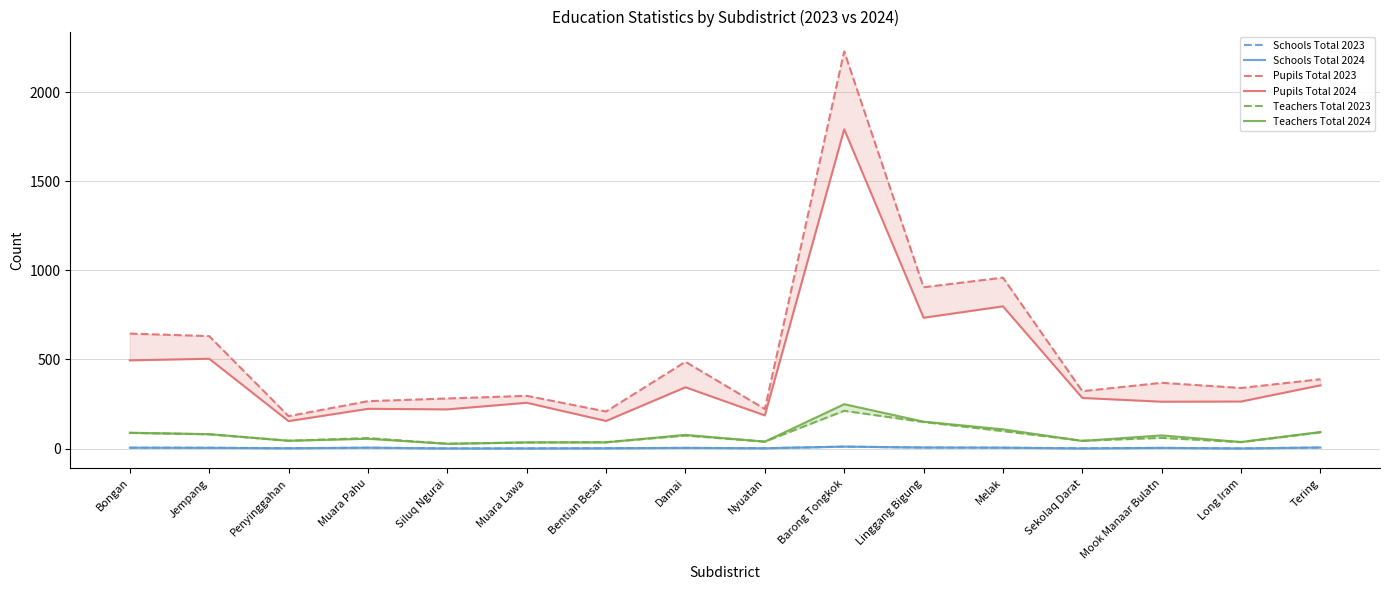

Which category has the highest value in the Pupils Total 2024 series?

Barong Tongkok